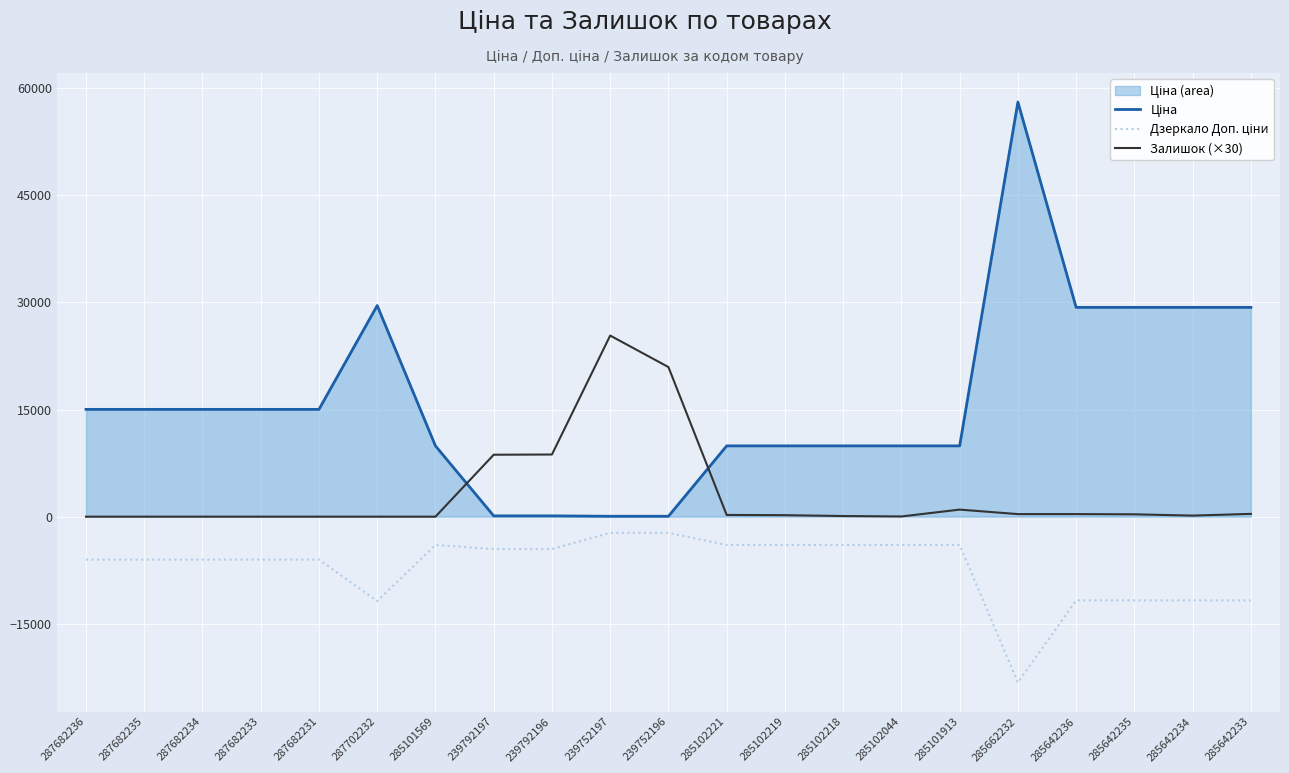

Where is Залишок (×30) nearest to the value 12675?

239792196